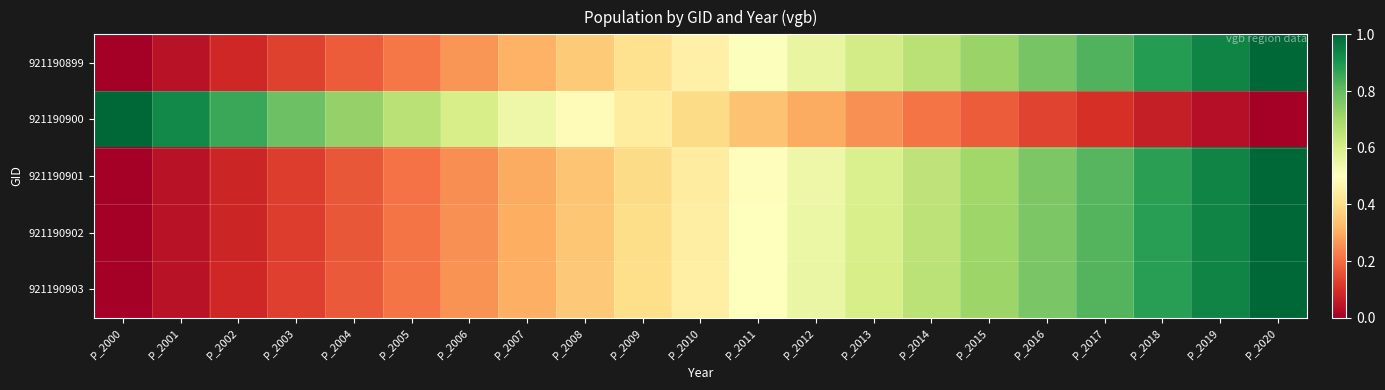

Which has a higher value, P_2002 or P_2009?

P_2009